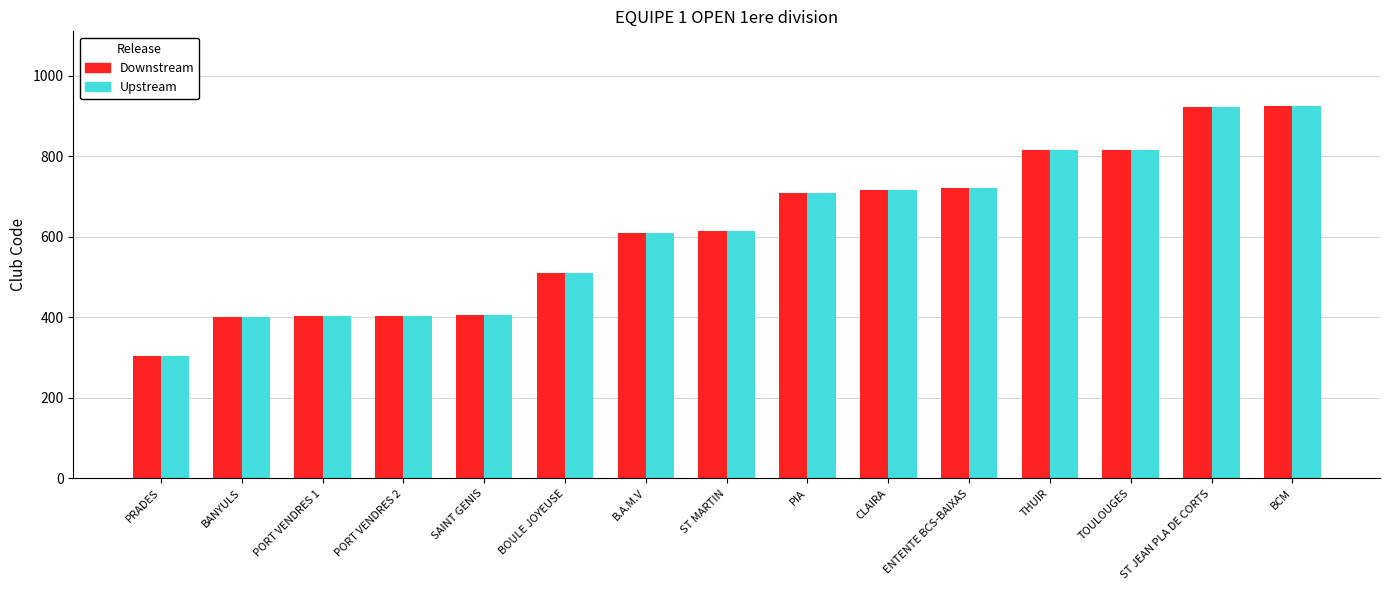

Read the Downstream value at ST JEAN PLA DE CORTS.

923